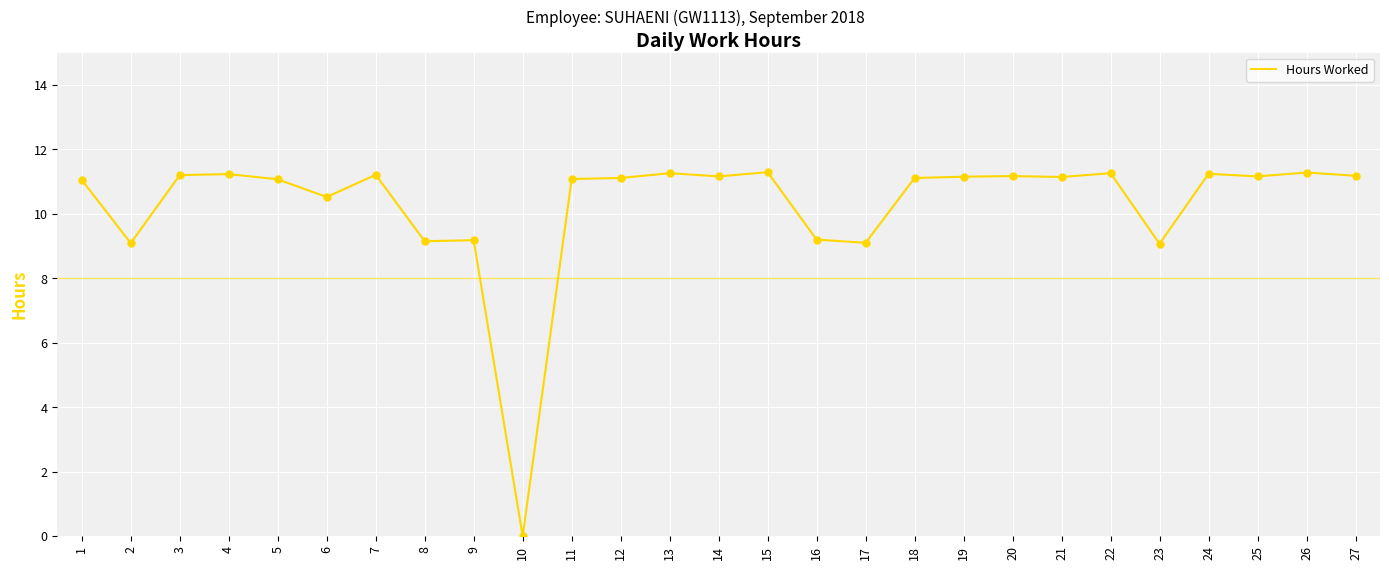

Which has a higher value, 3 or 1?

3